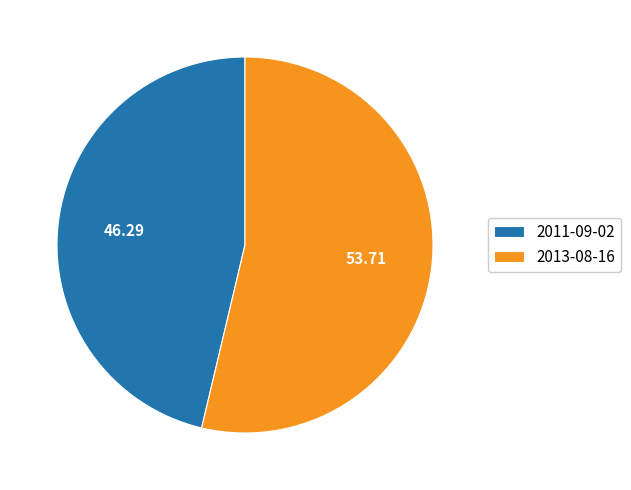

Count the number of slices in the pie.

2